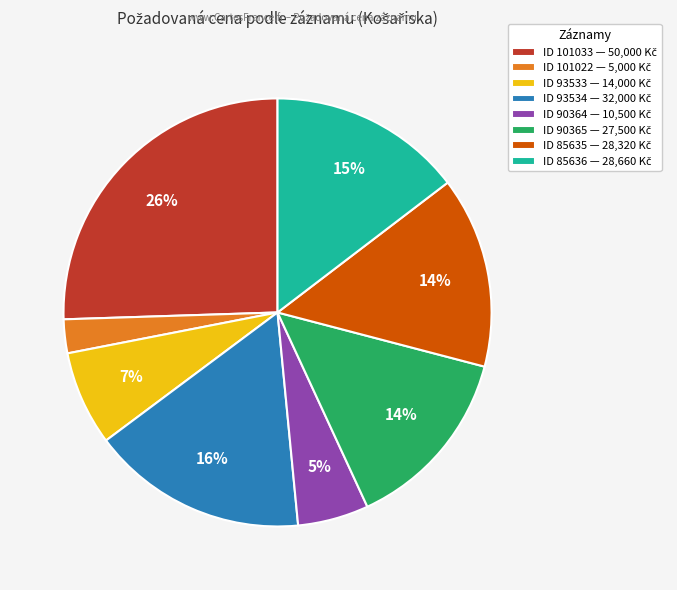

Is there any slice that represents more than half of the pie?

No